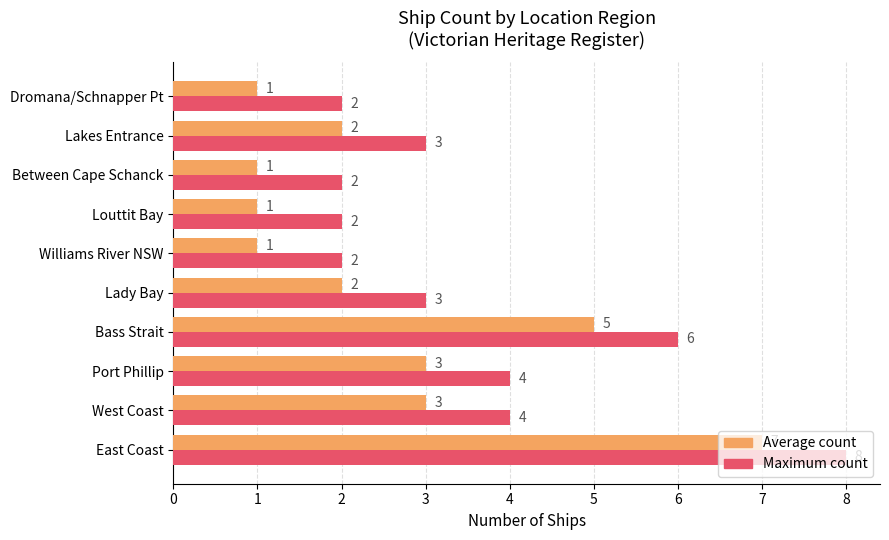

What is the sum of all Average count values?

26